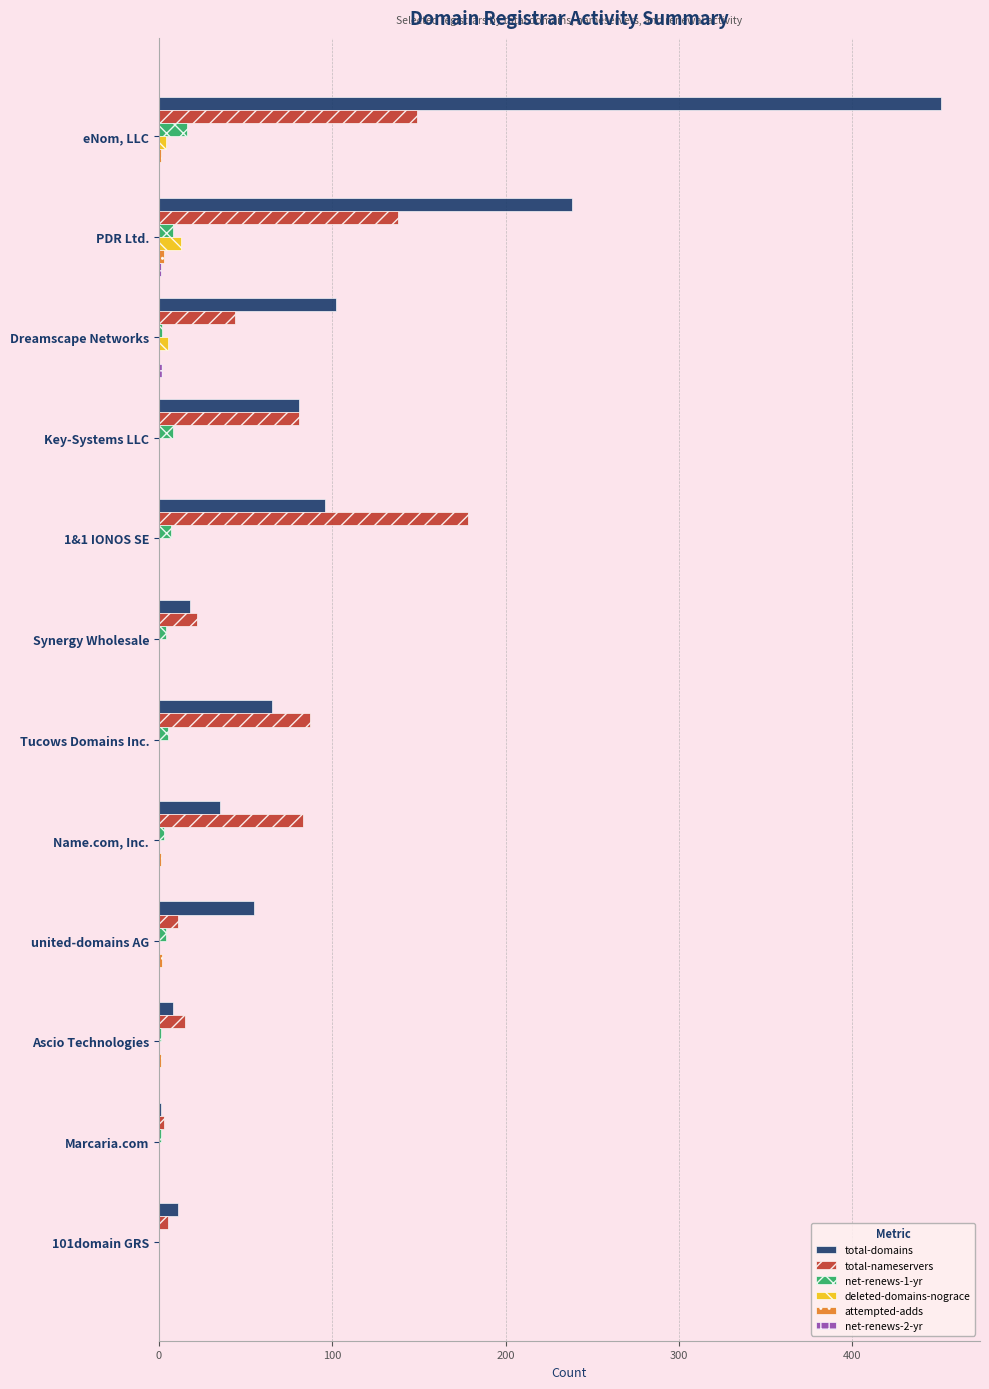

How many series are shown in this chart?

6